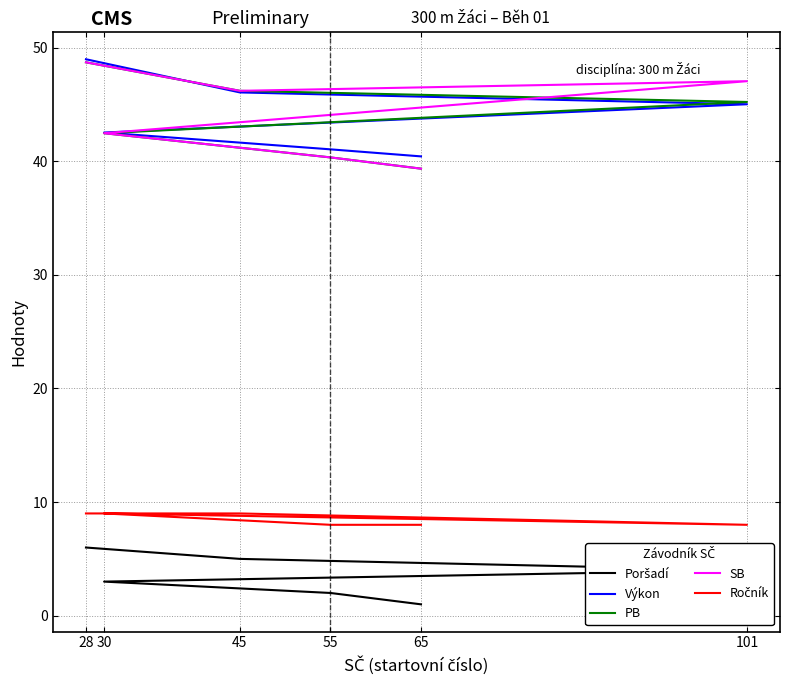

Is it true that Poršadí equals 3.1 at 28?

False